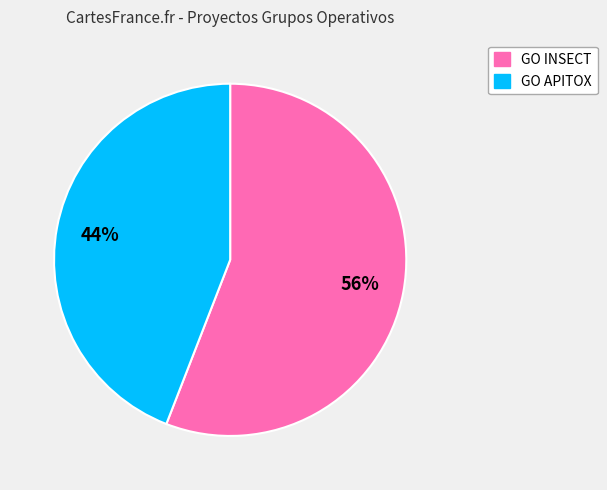

To the nearest percent, what is the difference between the largest and smallest slice percentages?

12%